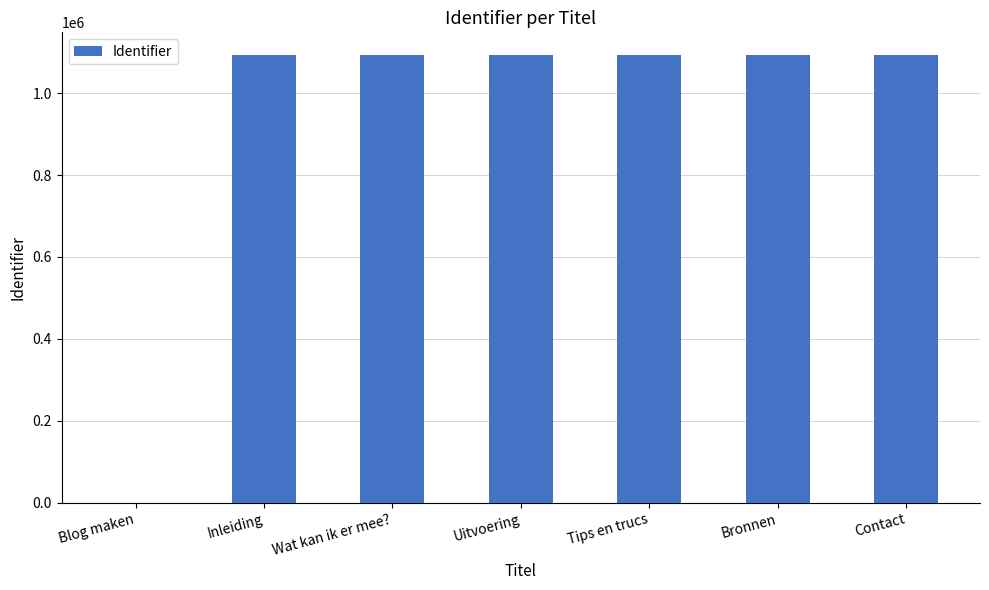

Are the bars grouped side by side (vs. stacked)?

No